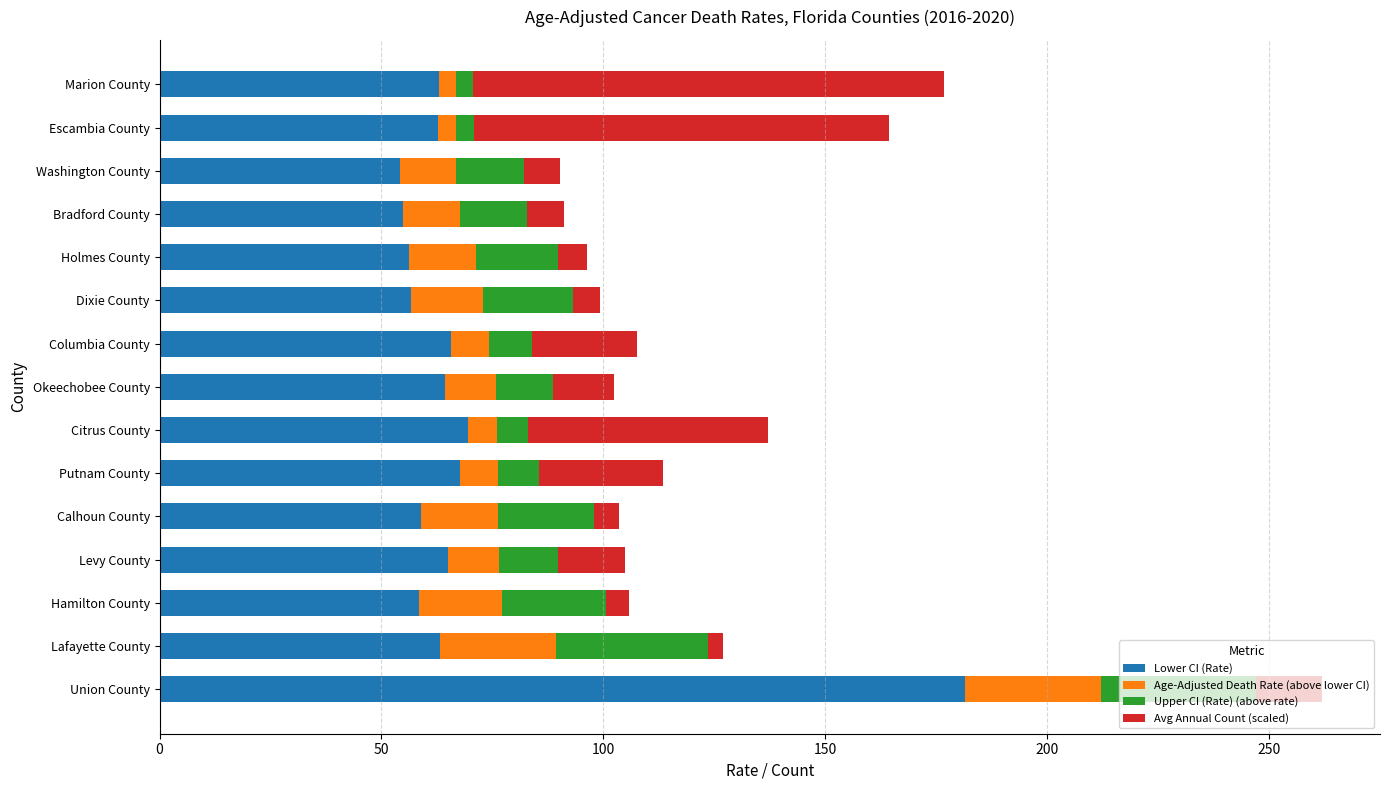

What is the maximum value for Lower CI (Rate)?

181.4